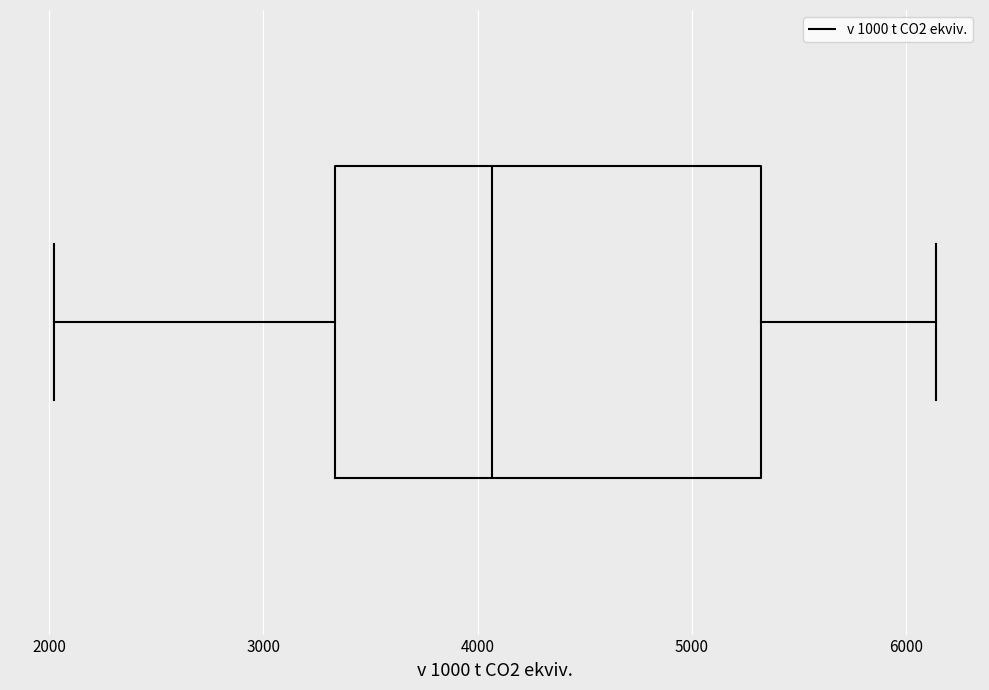

Where does the median line of the box sit on the x-axis? The values are not printed on the chart, so give them approximately, as read against the axis.

4100